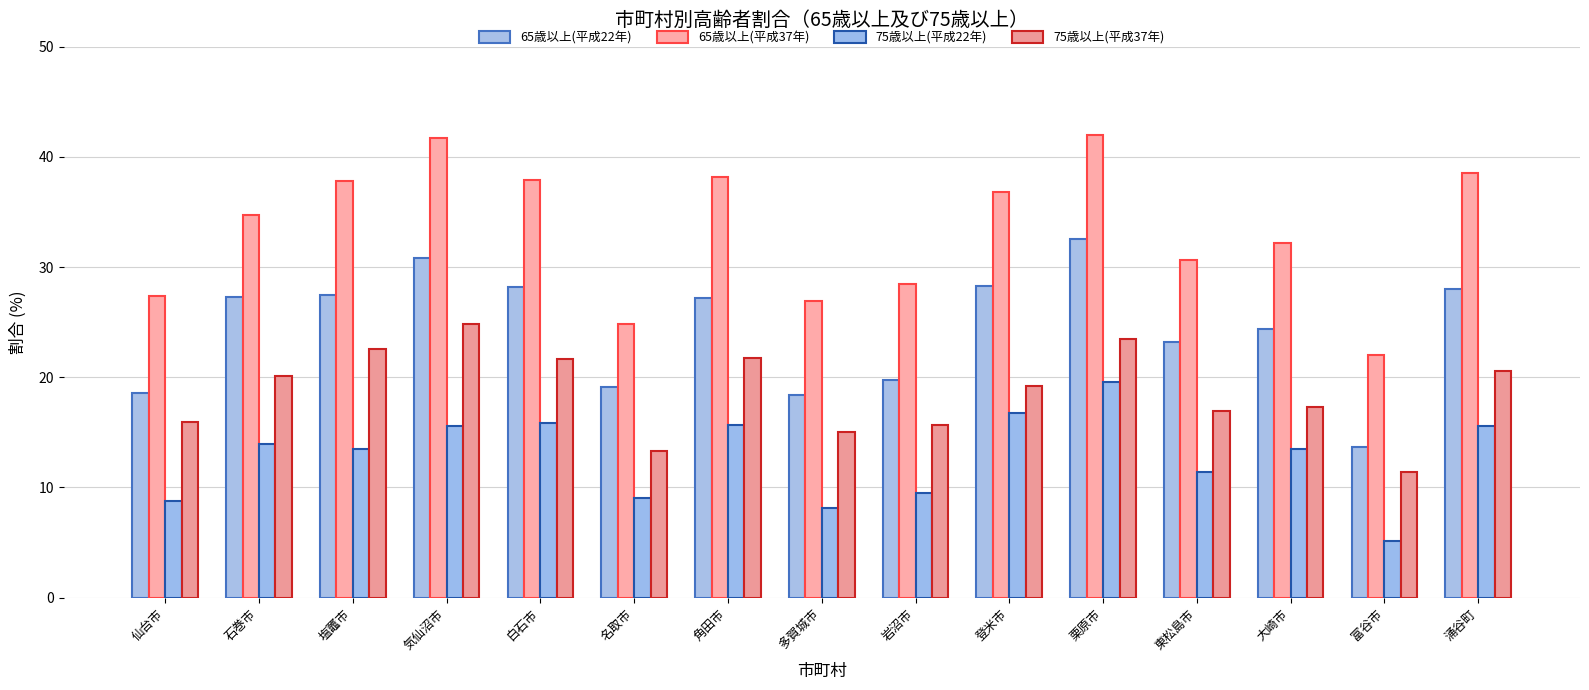

How many bars are there in each group?

4